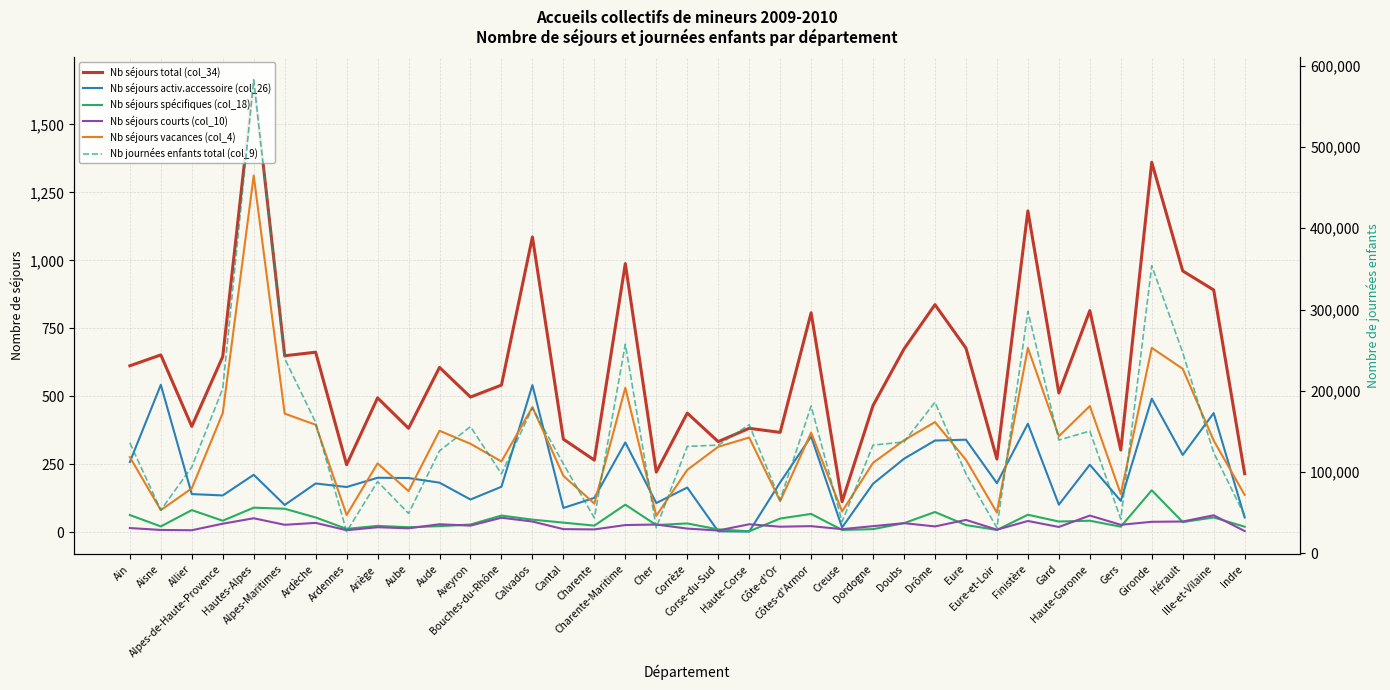

List the labels in order of Nb séjours courts (col_10) value, smallest first.

Indre, Corse-du-Sud, Allier, Ardennes, Aisne, Eure-et-Loir, Charente, Cantal, Creuse, Corrèze, Aube, Ain, Ariège, Gard, Côte-d'Or, Drôme, Côtes-d'Armor, Dordogne, Aveyron, Charente-Maritime, Alpes-Maritimes, Gers, Cher, Aude, Haute-Corse, Alpes-de-Haute-Provence, Doubs, Ardèche, Gironde, Calvados, Hérault, Finistère, Eure, Hautes-Alpes, Bouches-du-Rhône, Haute-Garonne, Ille-et-Vilaine